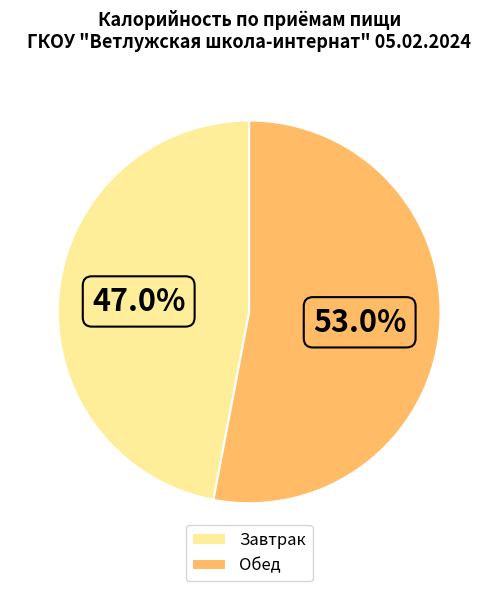

To the nearest percent, what is the difference between the largest and smallest slice percentages?

6%